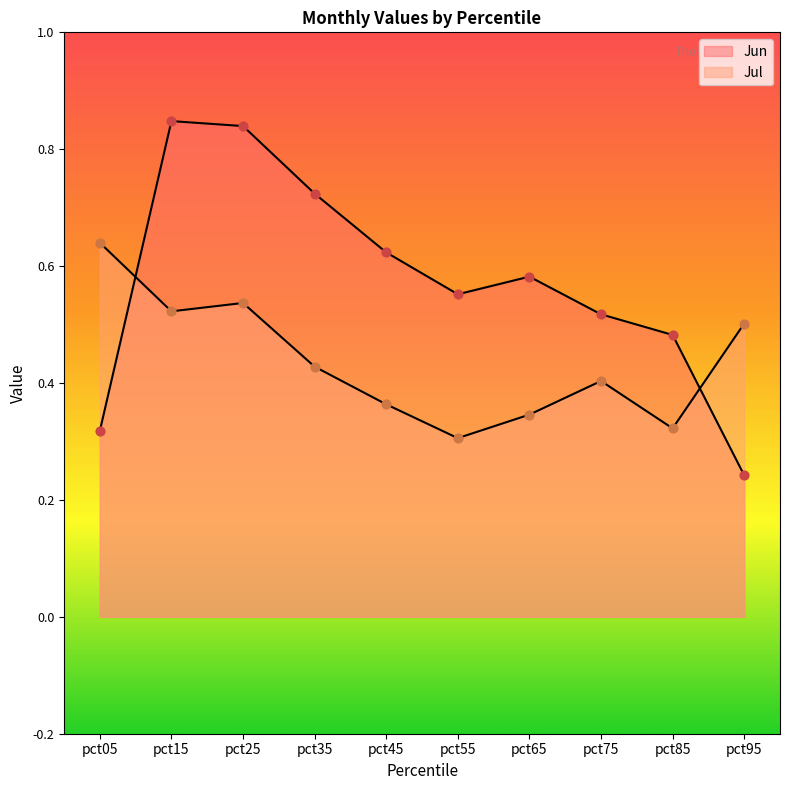

Which series contains the highest Y value?

Jun